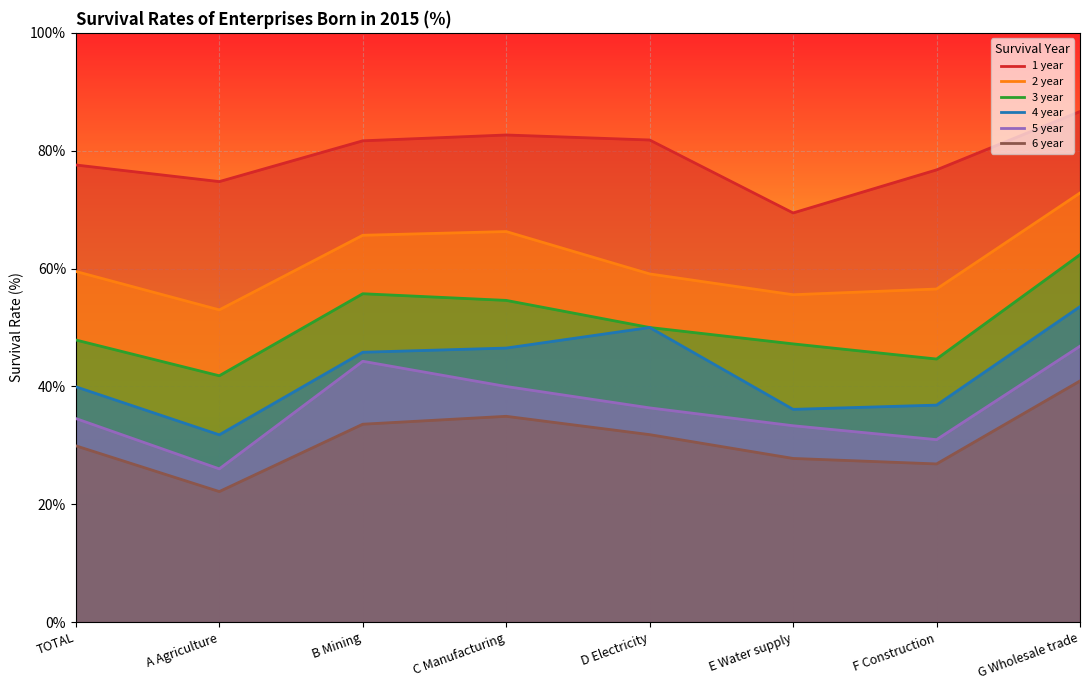

What is the difference between the 3 year values at C Manufacturing and D Electricity?

4.6